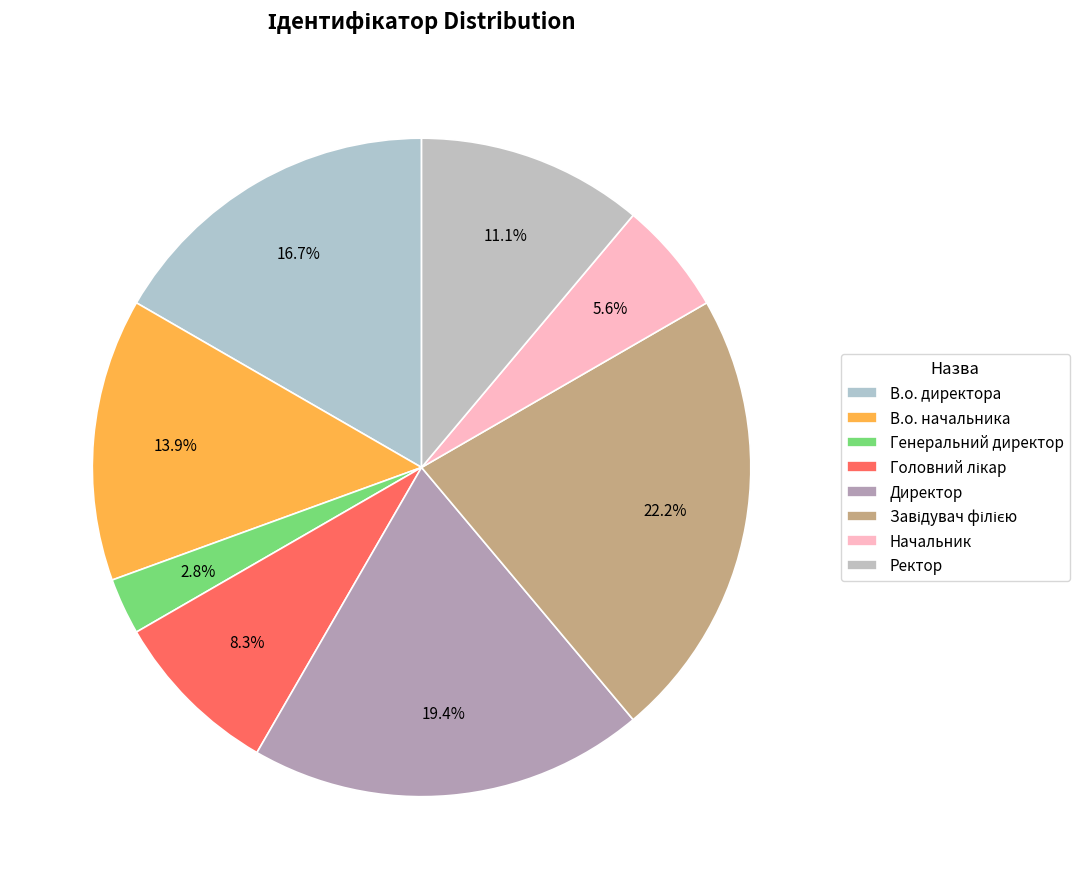

Which category has the smallest portion of the pie?

Генеральний директор